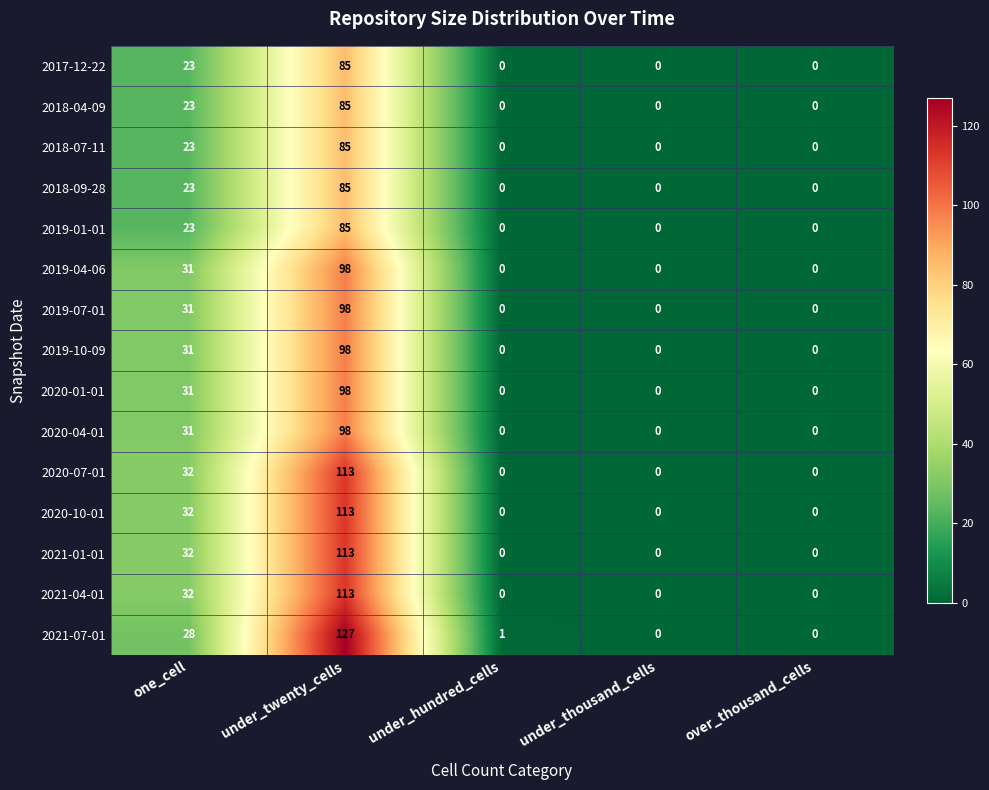

What is the difference between the maximum and minimum values in the 2019-10-09 series?

98